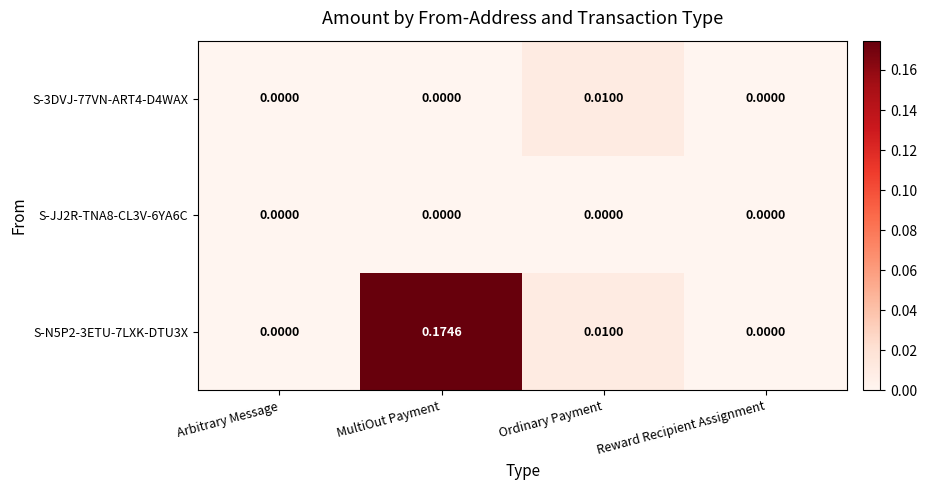

Is the value of S-JJ2R-TNA8-CL3V-6YA6C at MultiOut Payment greater than the value of S-3DVJ-77VN-ART4-D4WAX at Ordinary Payment?

No